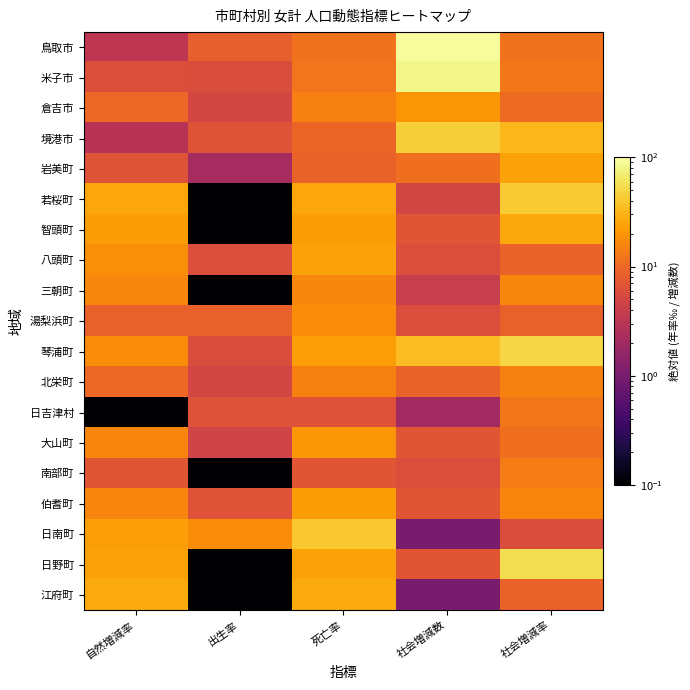

Rank the series at 自然増減率 from lowest to highest value.

日吉津村, 境港市, 鳥取市, 米子市, 岩美町, 南部町, 湯梨浜町, 倉吉市, 北栄町, 伯耆町, 大山町, 三朝町, 琴浦町, 八頭町, 智頭町, 日南町, 日野町, 若桜町, 江府町